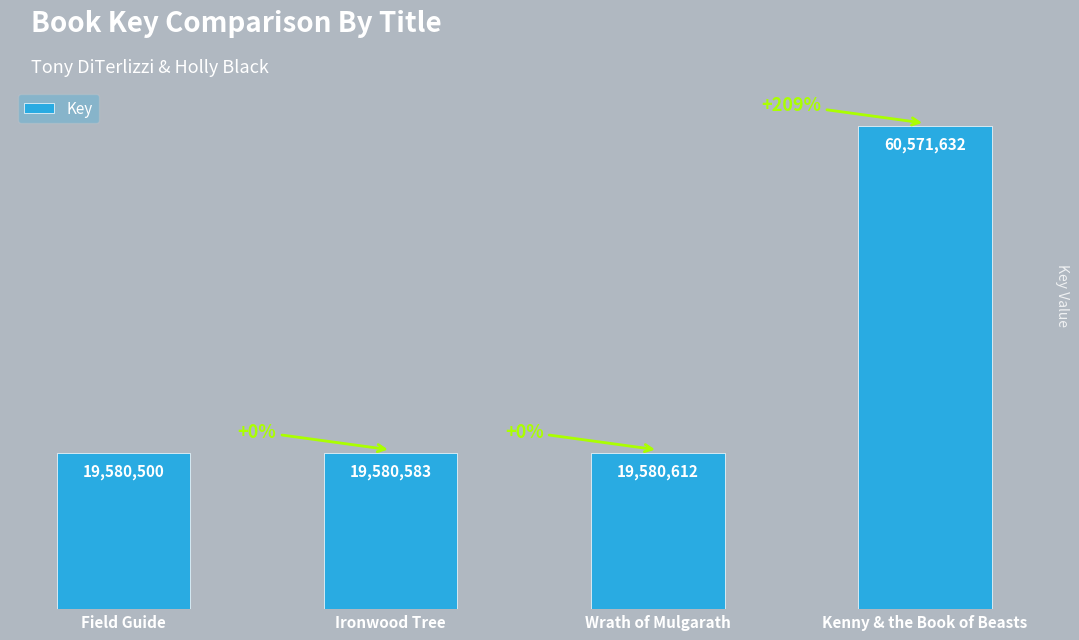

Reading left to right, list all the values displayed in this chart.

19580500	19580583	19580612	60571632